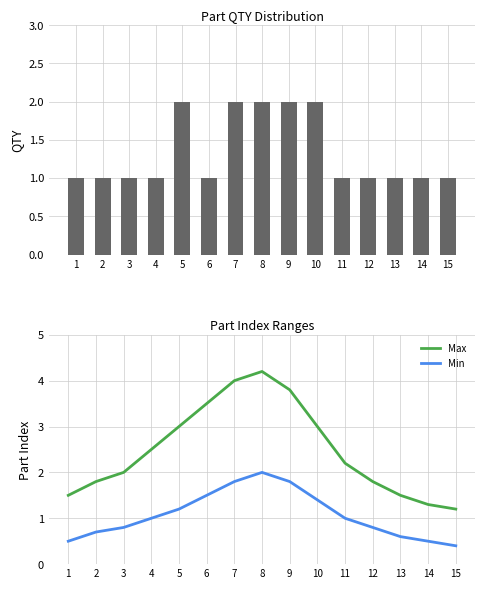

Where is QTY nearest to the value 1?

1